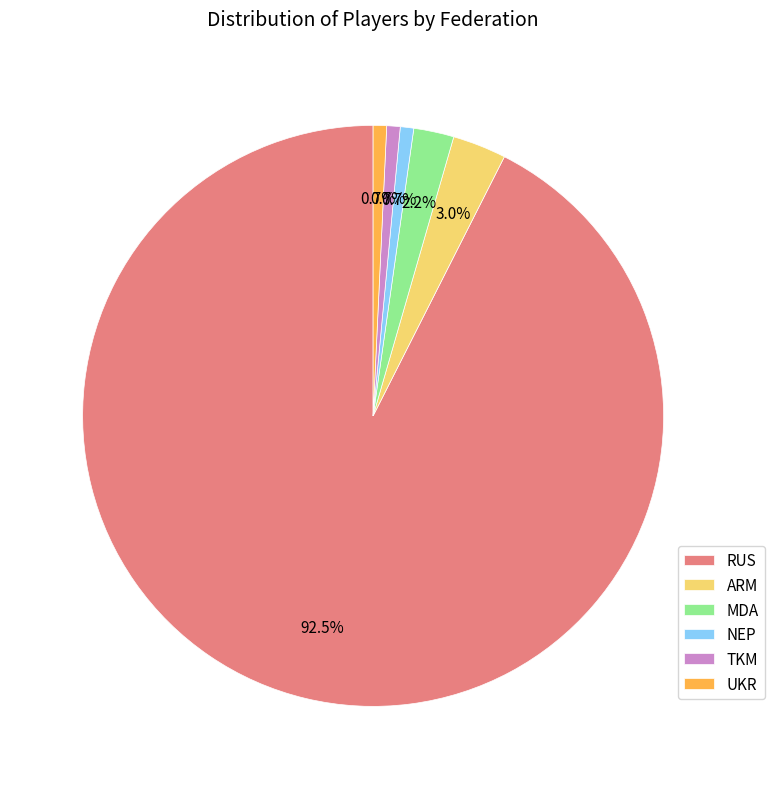

Is there any slice that represents more than half of the pie?

Yes